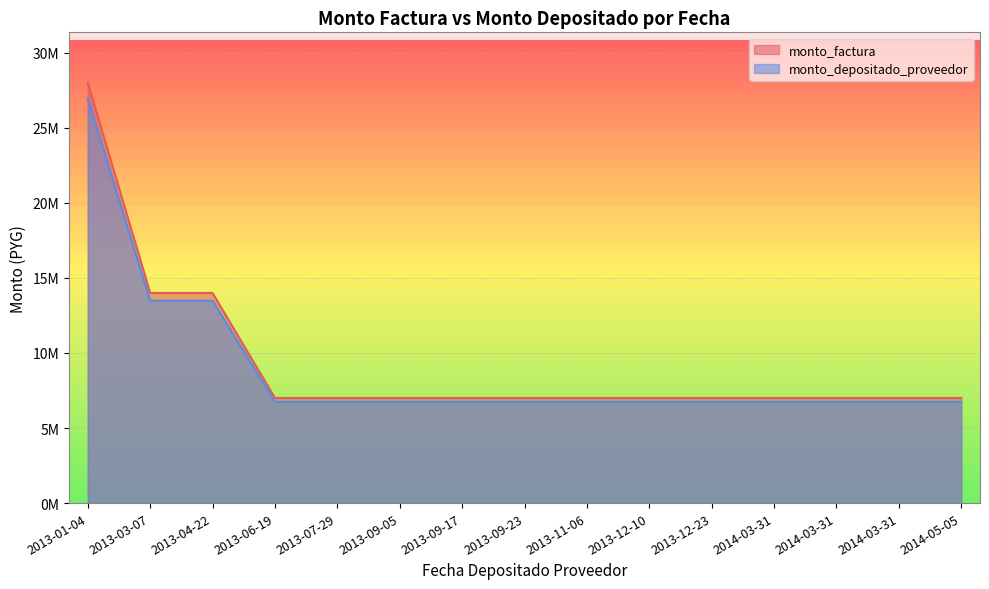

True or false: monto_factura has more than 2 points higher than both neighbors.

False